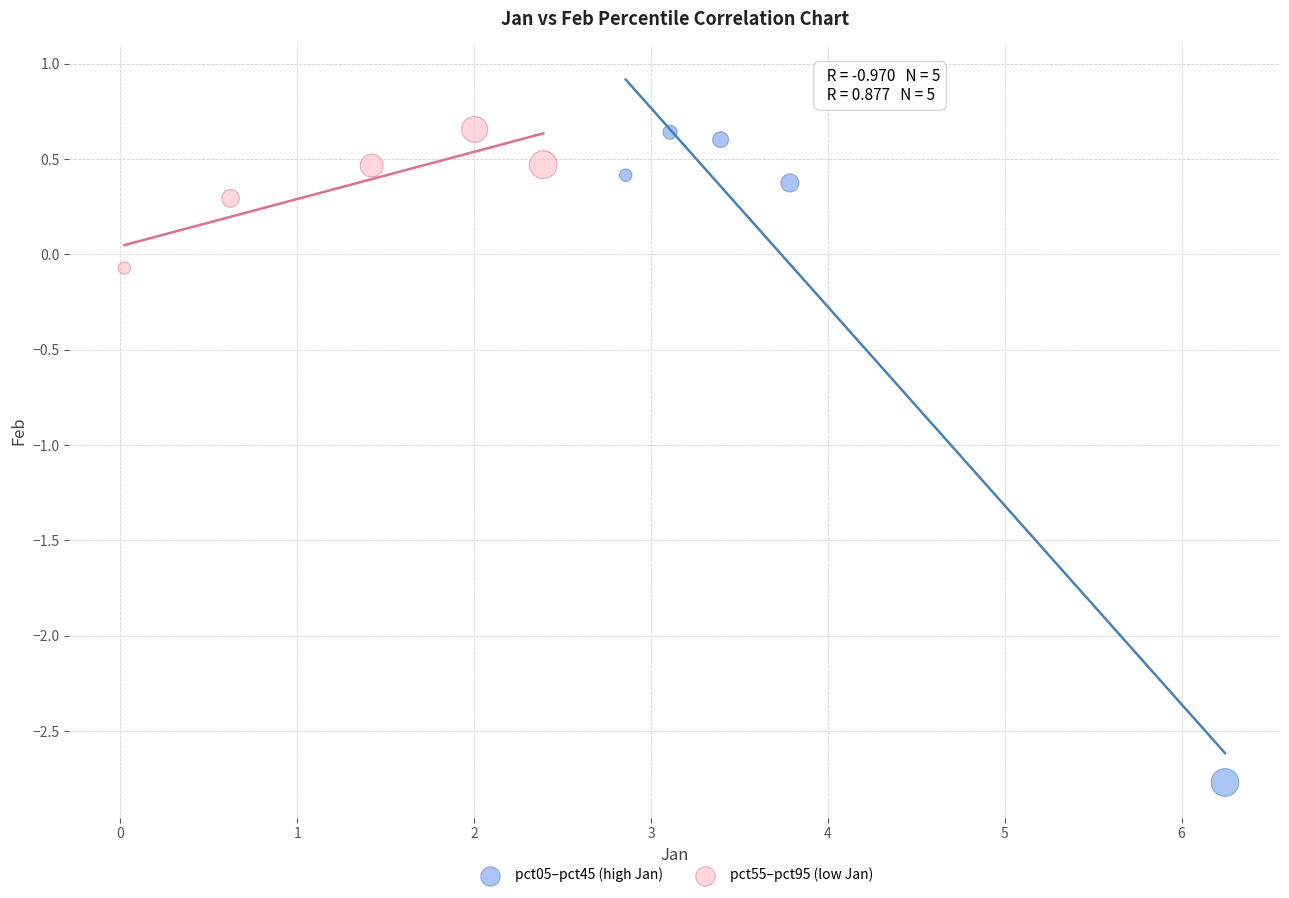

Which series reaches the minimum Y coordinate?

pct05–pct45 (high Jan)